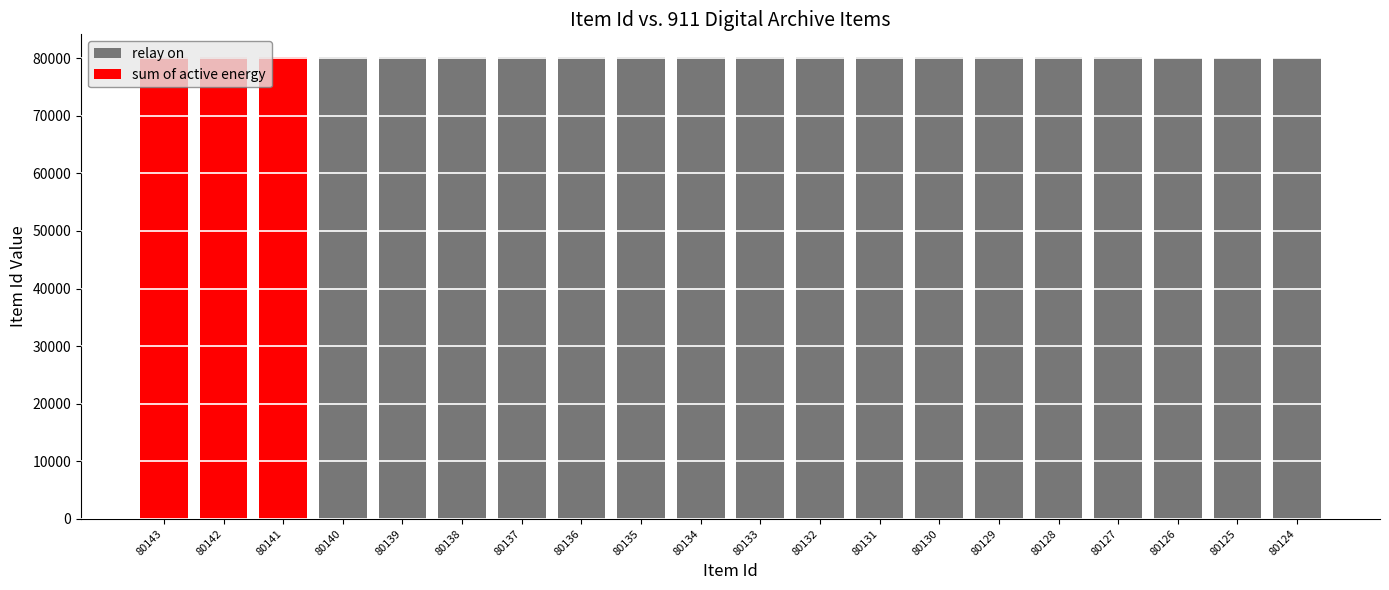

What is the difference between the second highest and second lowest values?

17